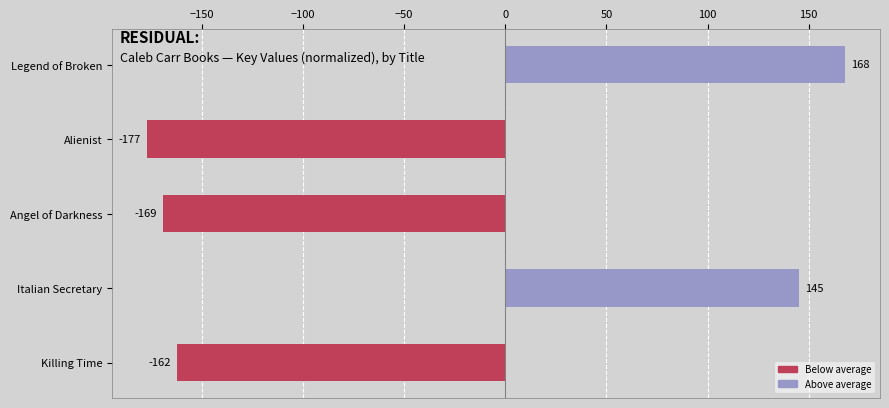

The chart shows a value of -56 at Alienist. True or false?

False